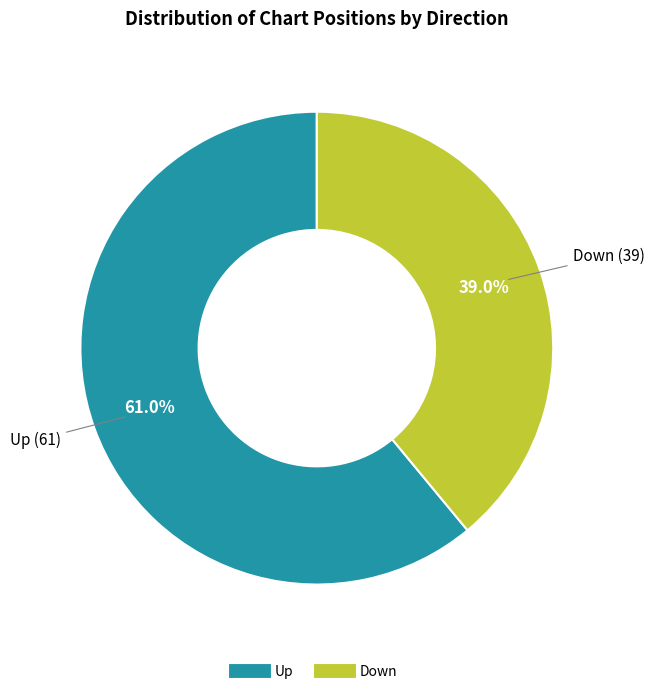

Which has a higher value, Up or Down?

Up